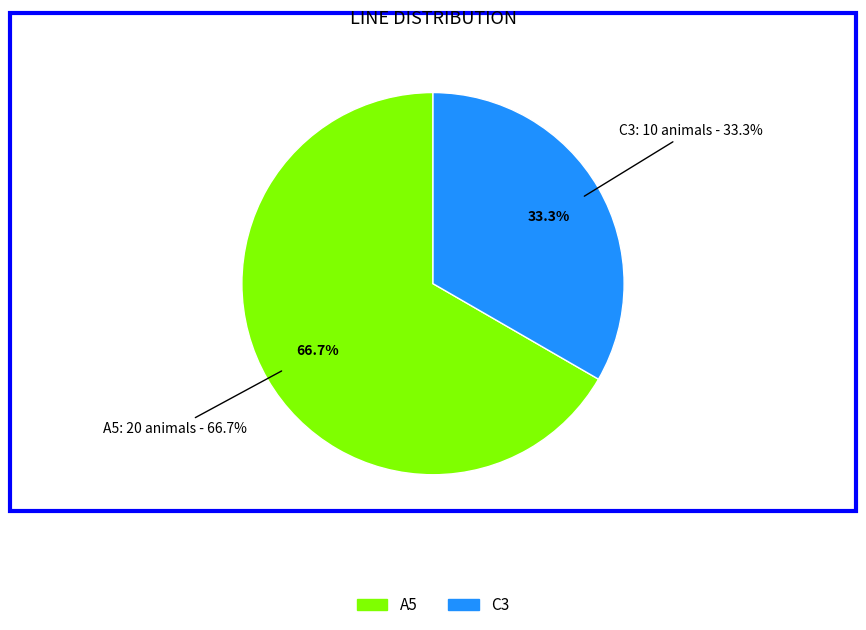

What is the largest slice in the pie chart?

A5